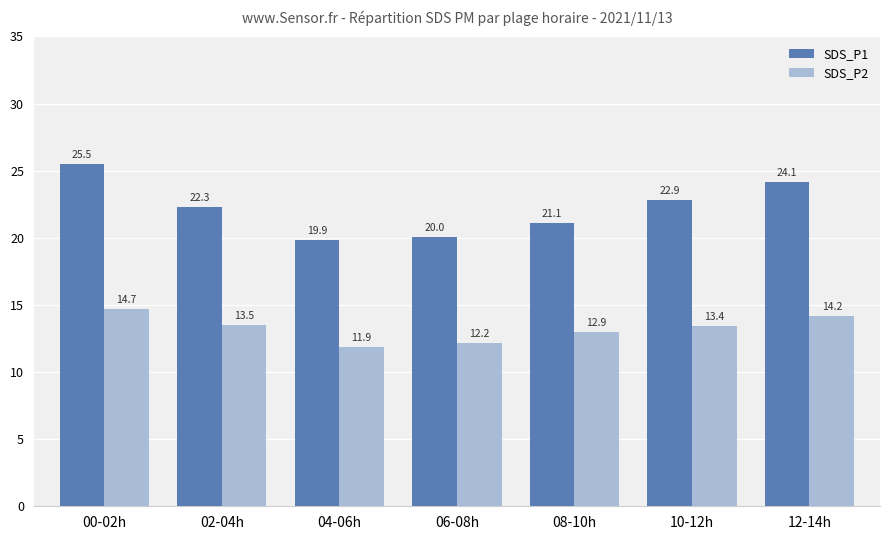

Between 00-02h and 12-14h, which series saw the biggest shift?

SDS_P1